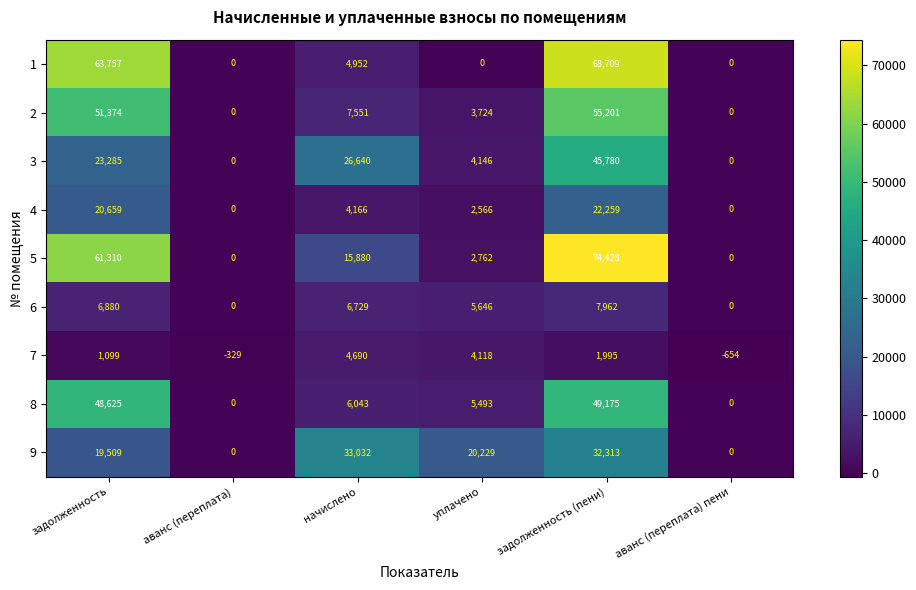

Count the number of data series in this chart.

9